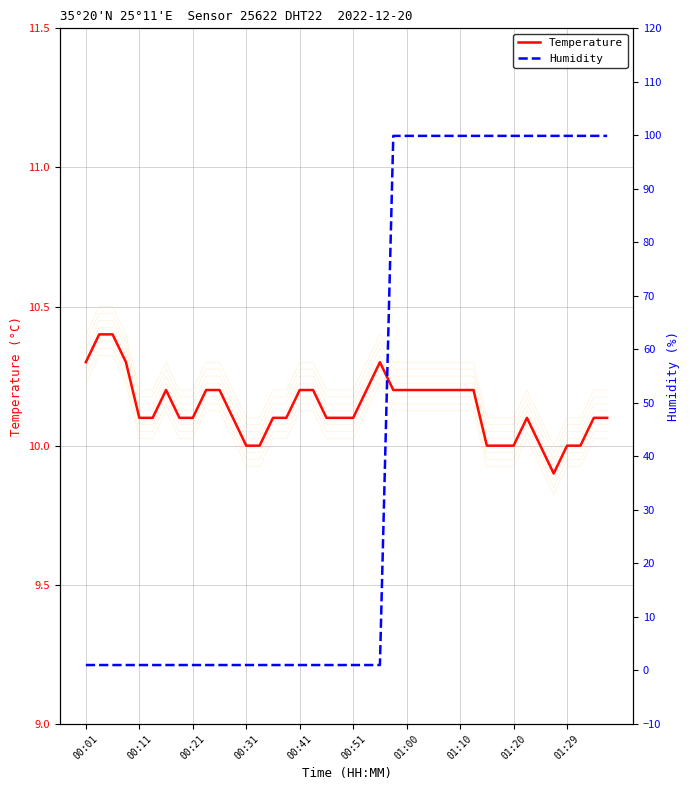

List the series in order of their peak value, highest first.

Humidity, Temperature